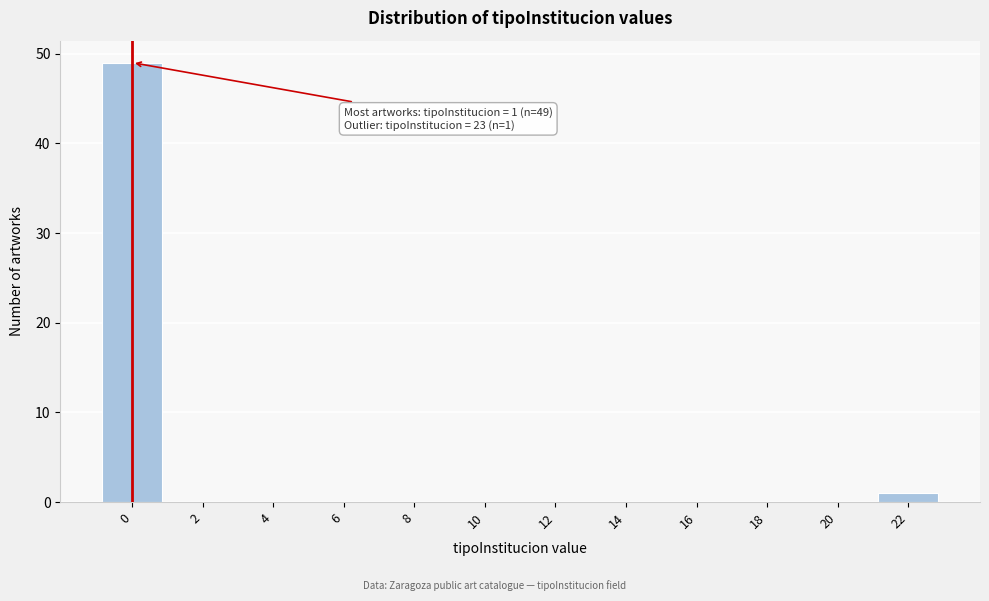

Reading right to left, what are all the values shown in this chart?

22=1	20=0	18=0	16=0	14=0	12=0	10=0	8=0	6=0	4=0	2=0	0=49